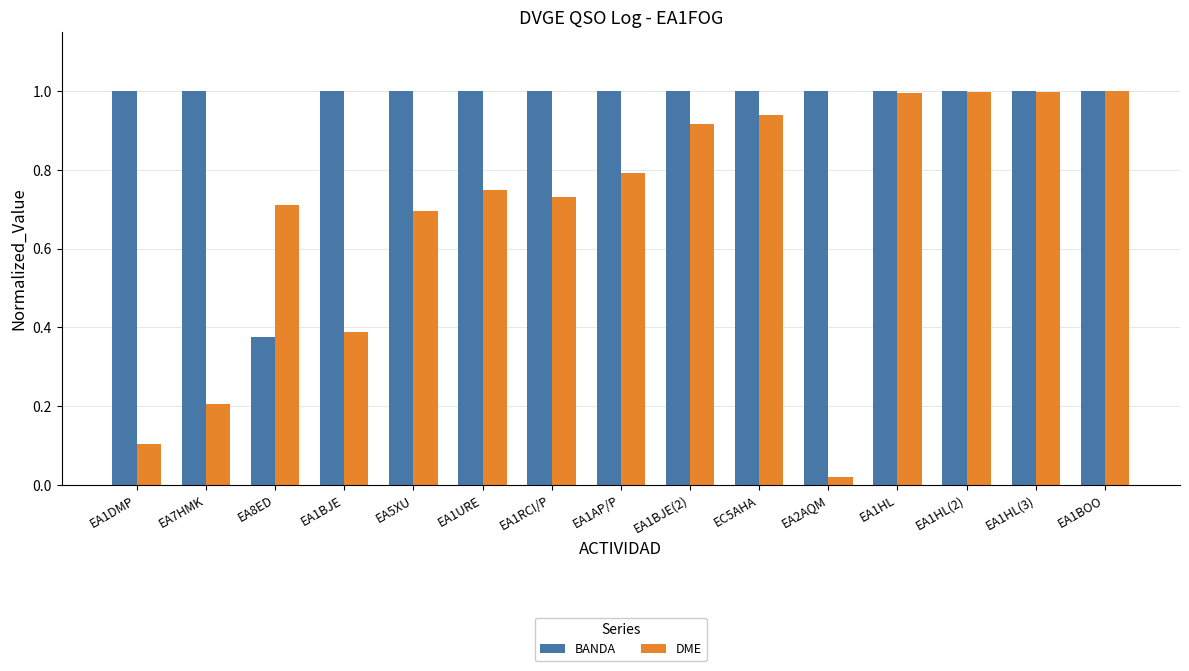

Which label corresponds to the smallest value in the chart?

EA2AQM